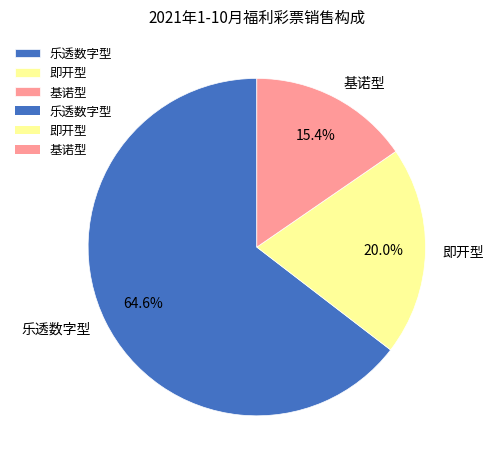

Between 基诺型 and 乐透数字型, which is larger?

乐透数字型